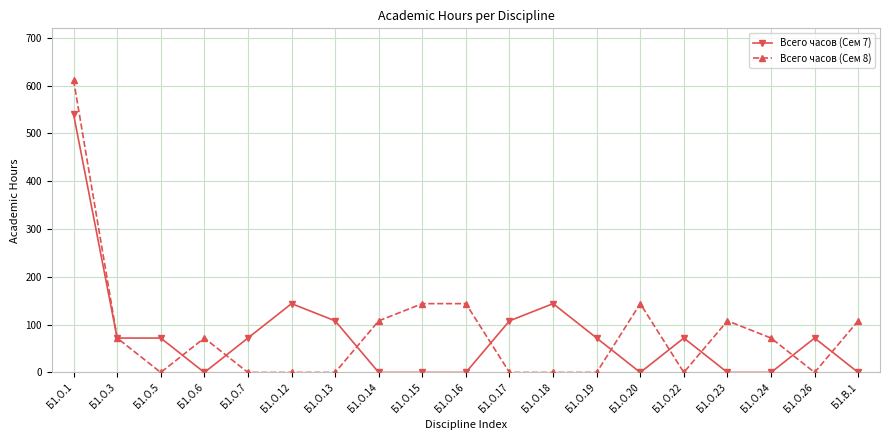

What is the label of the 7th point from the left?

Б1.О.13